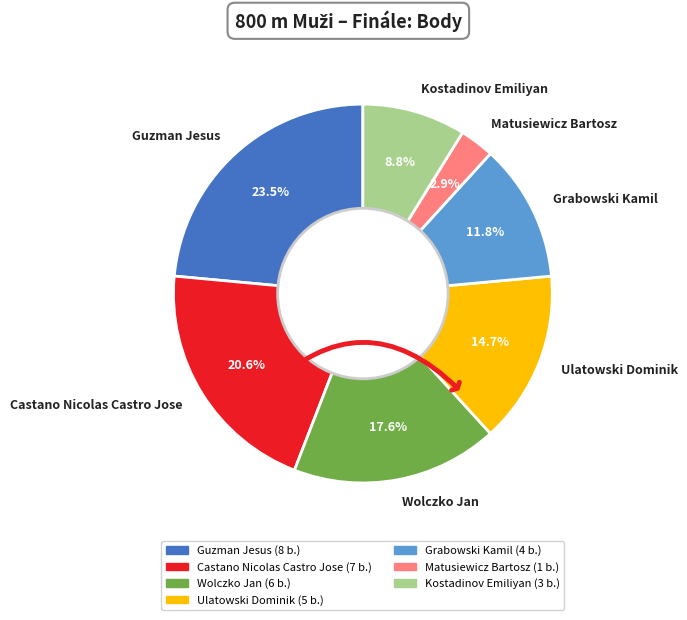

Approximately how many times larger is the value at Castano Nicolas Castro Jose compared to Wolczko Jan?

1.2